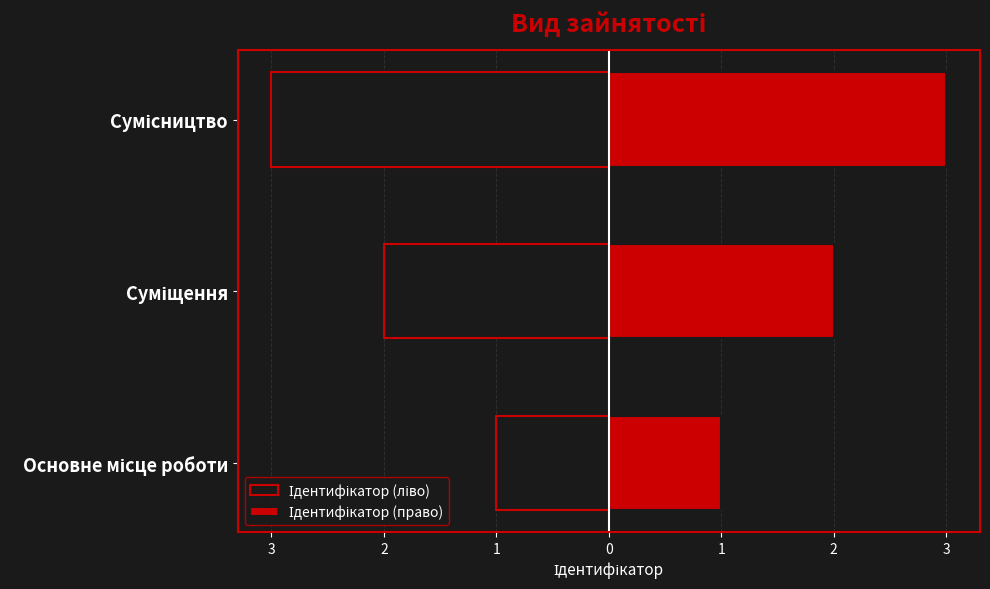

Which series has the largest total across all categories?

Ідентифікатор (право)